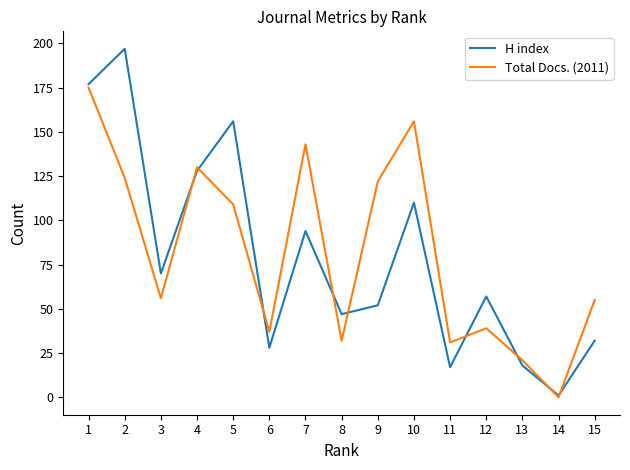

How many values in the Total Docs. (2011) series are below 56?

7